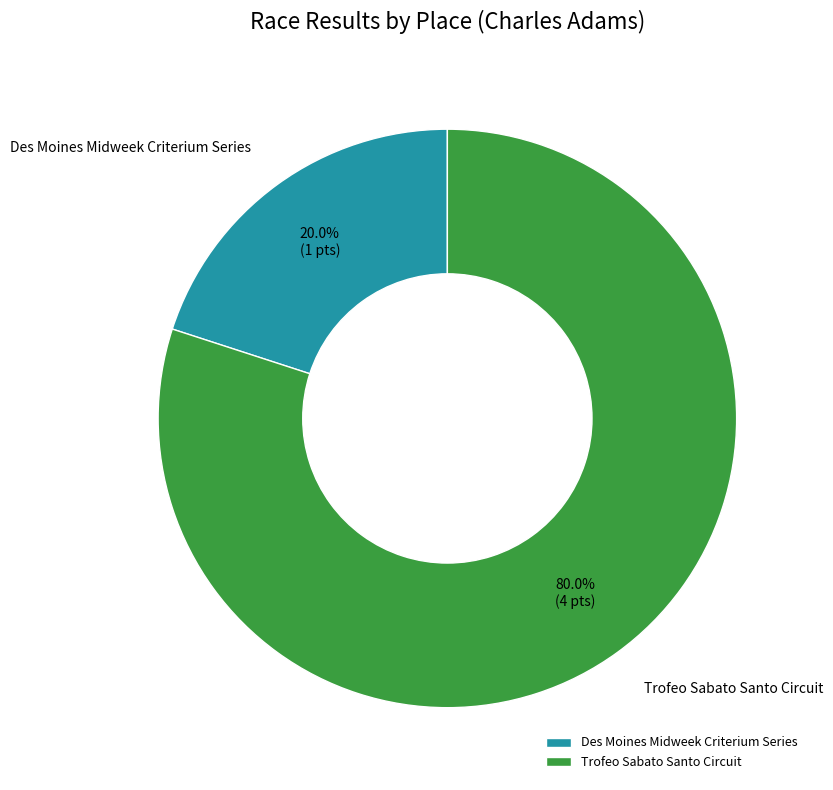

How many segments does this pie chart have?

2